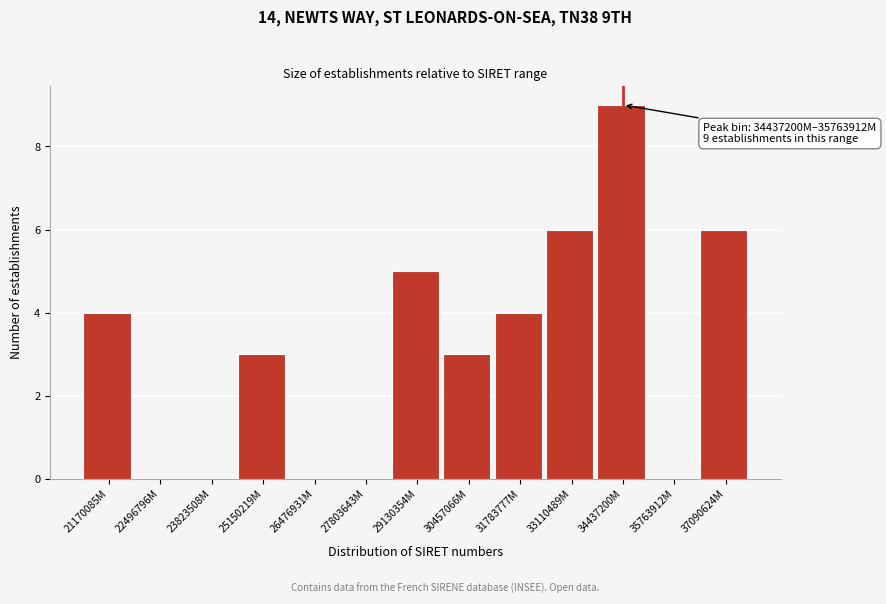

Reading left to right, transcribe all the data shown in this chart.

21170085M=4	22496796M=0	23823508M=0	25150219M=3	26476931M=0	27803643M=0	29130354M=5	30457066M=3	31783777M=4	33110489M=6	34437200M=9	35763912M=0	37090624M=6